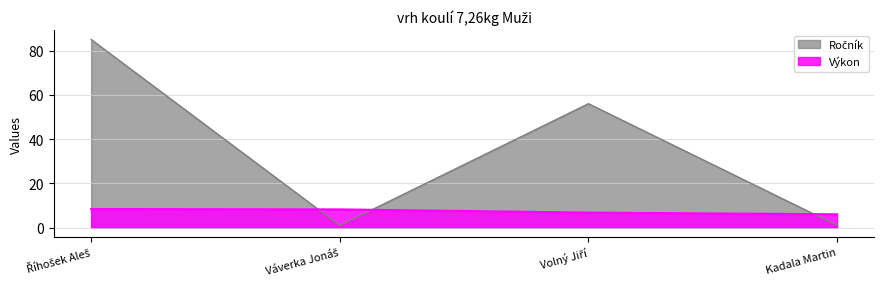

How many data points in Výkon are less than 8?

2